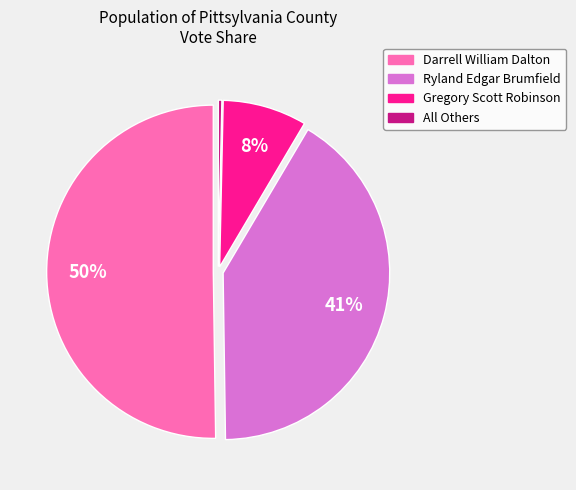

Which has a higher value, Gregory Scott Robinson or Ryland Edgar Brumfield?

Ryland Edgar Brumfield